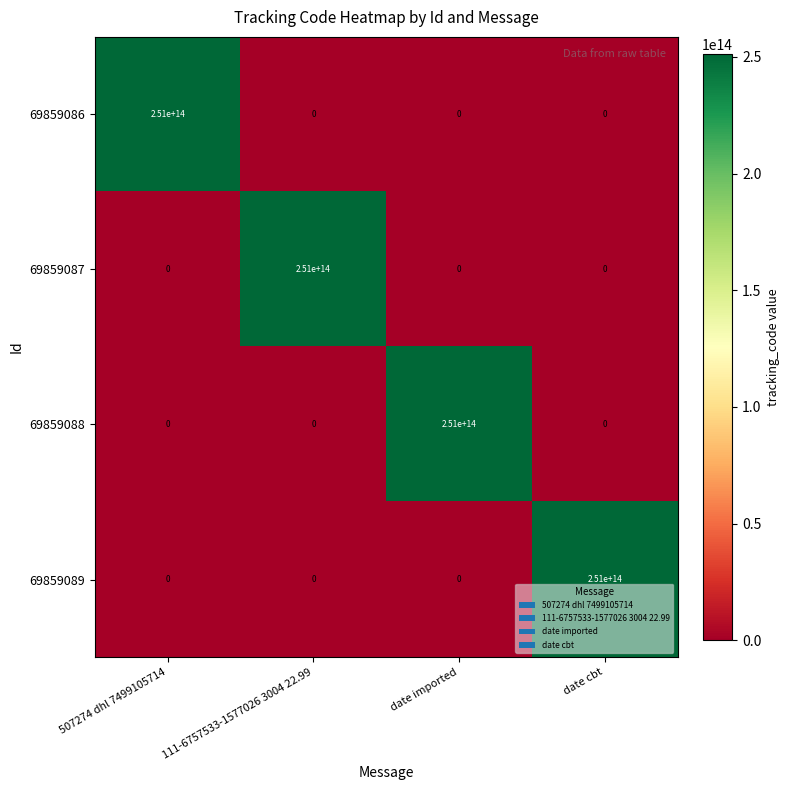

Which category has the highest value in the 69859089 series?

date cbt